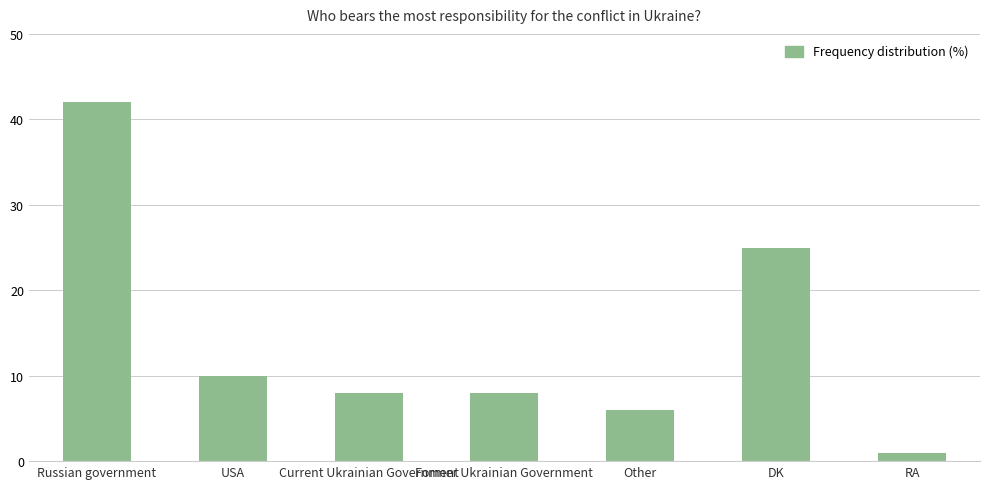

Reading right to left, transcribe all the data shown in this chart.

1	25	6	8	8	10	42